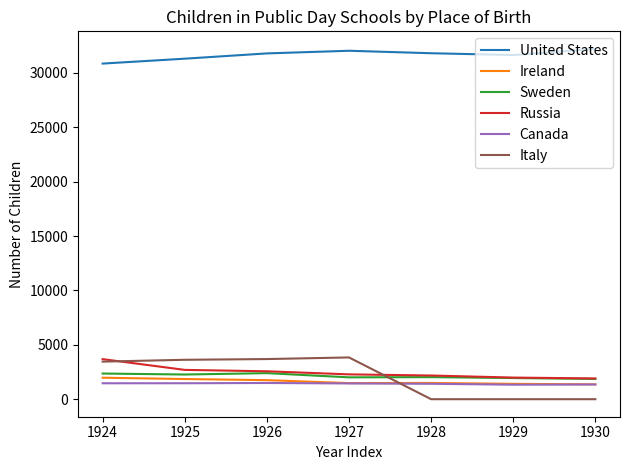

What is the total value across all series at 1927?

43102